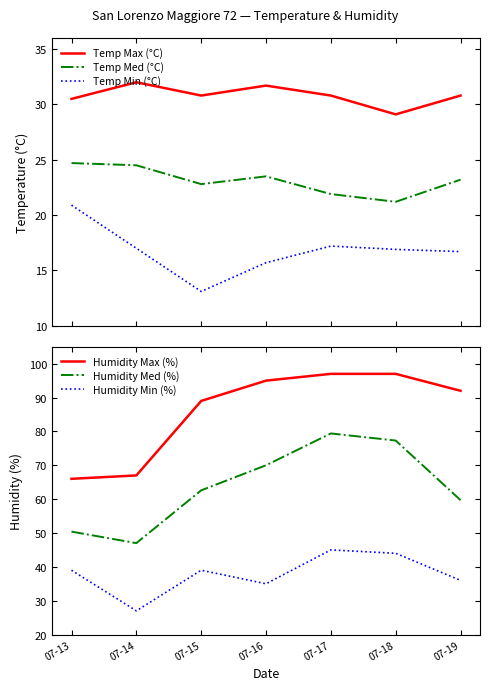

Reading left to right, extract all data points from this chart.

Temp Max (°C): 07-13=30.5	07-14=32.0	07-15=30.8	07-16=31.7	07-17=30.8	07-18=29.1	07-19=30.8
Temp Med (°C): 07-13=24.7	07-14=24.5	07-15=22.8	07-16=23.5	07-17=21.9	07-18=21.2	07-19=23.2
Temp Min (°C): 07-13=20.9	07-14=17.0	07-15=13.1	07-16=15.7	07-17=17.2	07-18=16.9	07-19=16.7
Humidity Max (%): 07-13=66.0	07-14=67.0	07-15=89.0	07-16=95.0	07-17=97.0	07-18=97.0	07-19=92.0
Humidity Med (%): 07-13=50.4	07-14=47.0	07-15=62.6	07-16=70.0	07-17=79.4	07-18=77.3	07-19=59.7
Humidity Min (%): 07-13=39.0	07-14=27.0	07-15=39.0	07-16=35.0	07-17=45.0	07-18=44.0	07-19=36.0